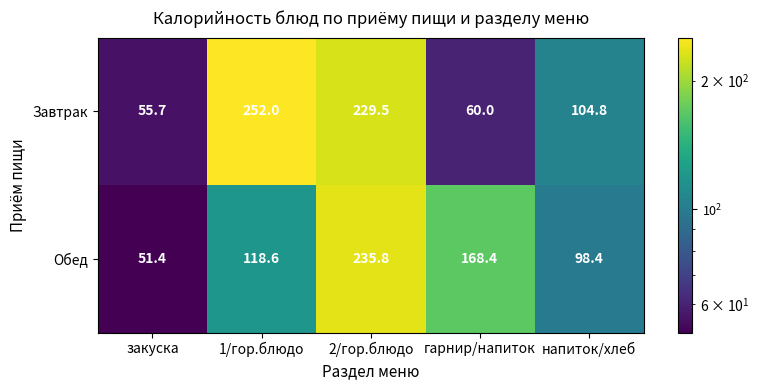

Reading left to right, extract all data points from this chart.

Завтрак: 55.7	252.0	229.5	60.0	104.8
Обед: 51.4	118.6	235.8	168.4	98.4